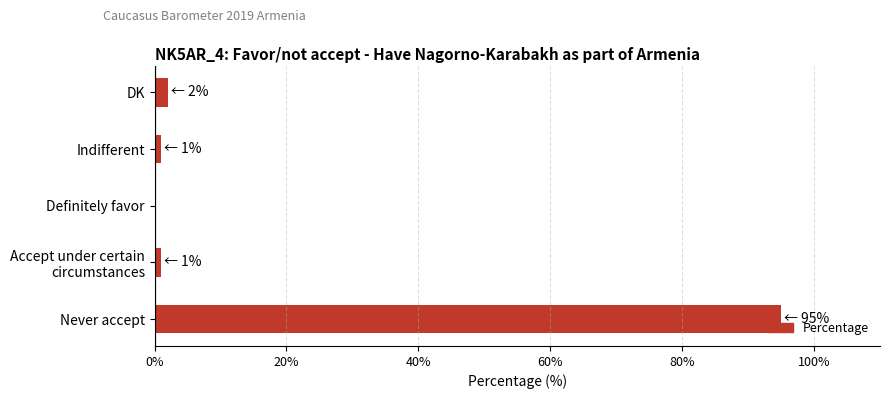

The chart shows a value of 0 at Definitely favor. True or false?

True